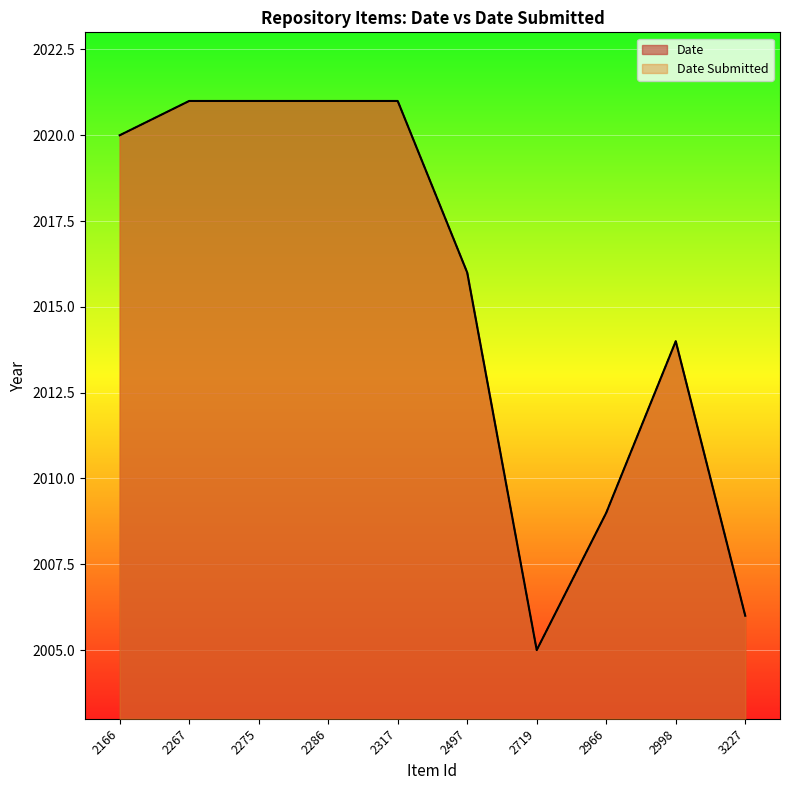

What are all the series names shown in the legend?

Date, Date Submitted